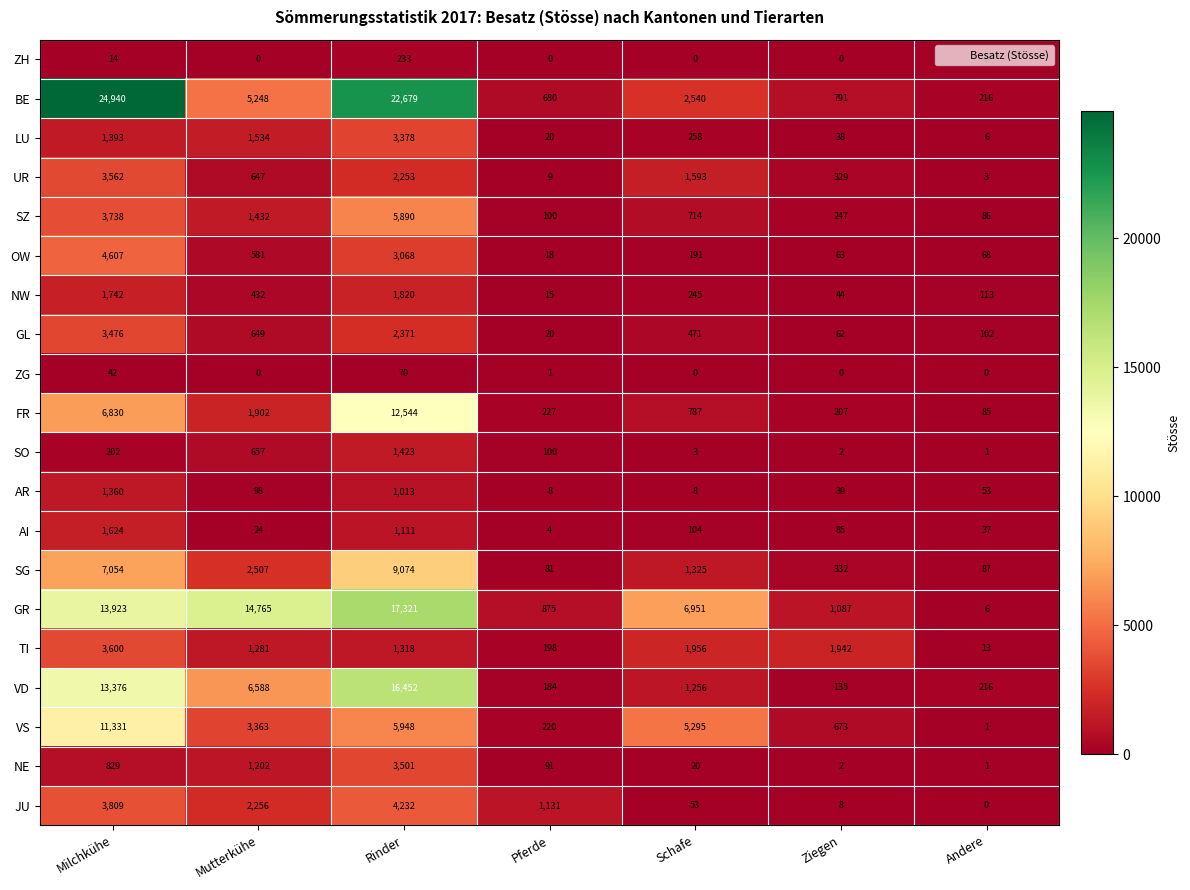

List the series in order of their peak value, lowest first.

ZG, ZH, AR, SO, AI, NW, LU, GL, NE, UR, TI, JU, OW, SZ, SG, VS, FR, VD, GR, BE